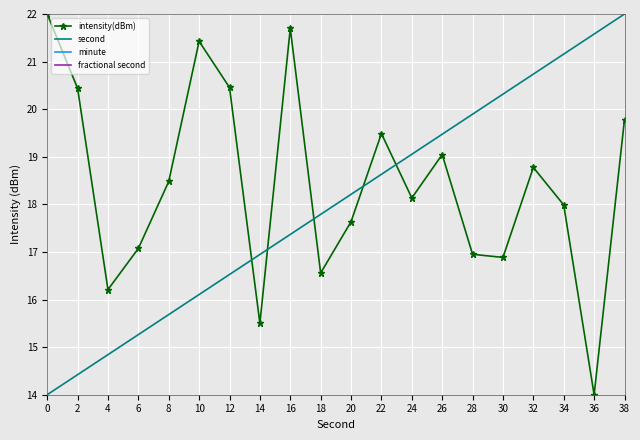

The value of intensity(dBm) at 20 is 26.7. True or false?

False